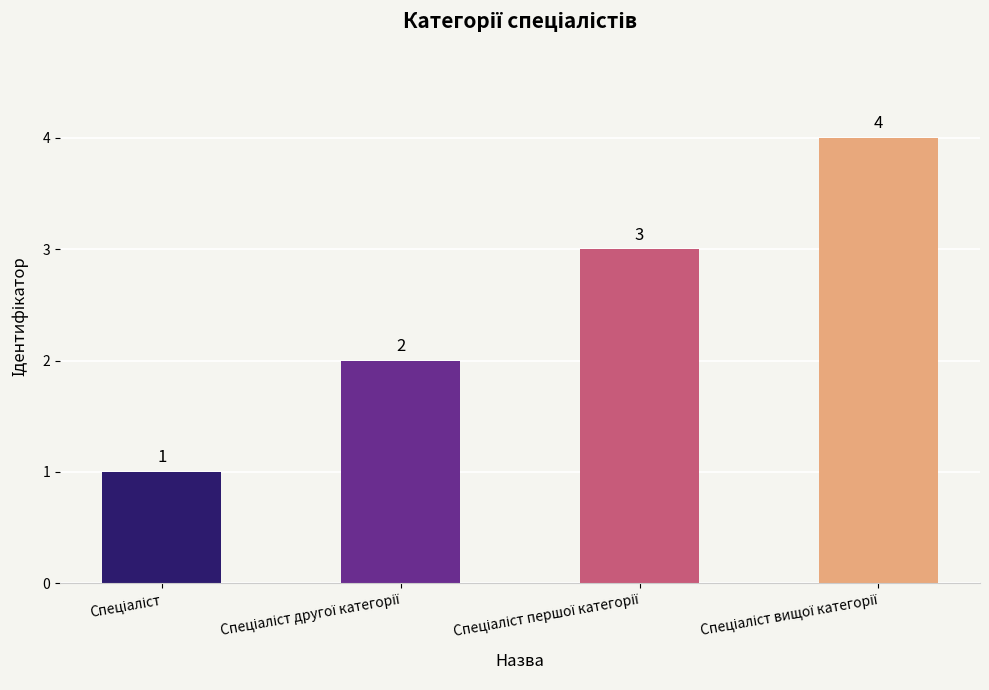

What is the value of the 1st bar from the left?

1